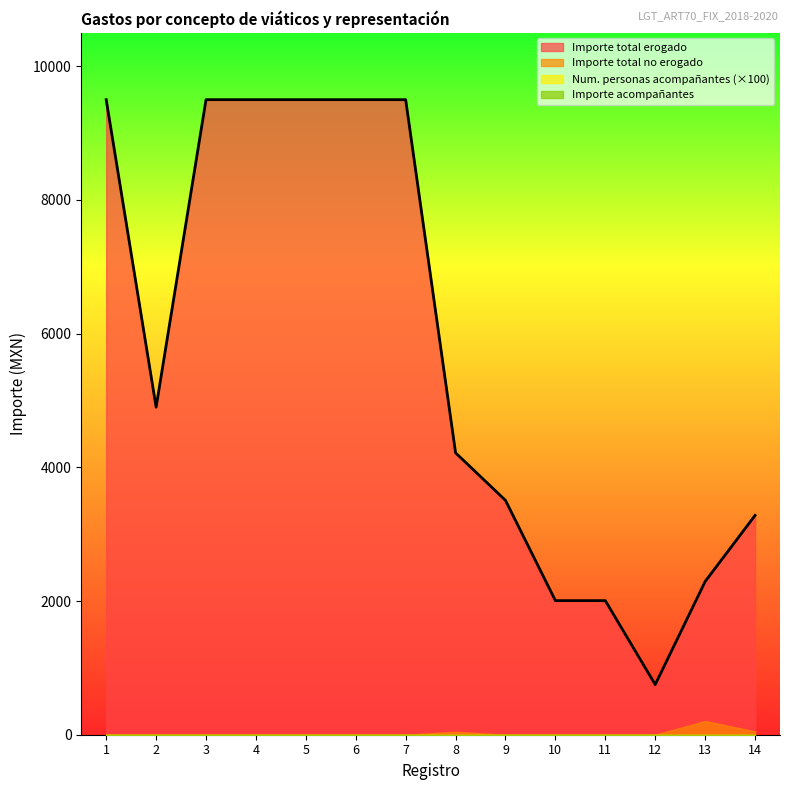

Is it true that Importe total no erogado equals -135.1 at 5?

False